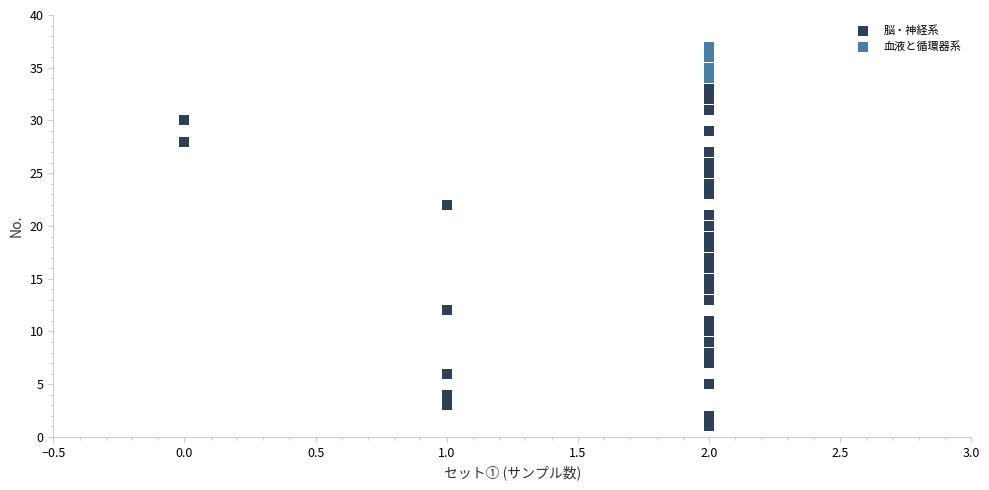

Which series contains the highest Y value?

血液と循環器系